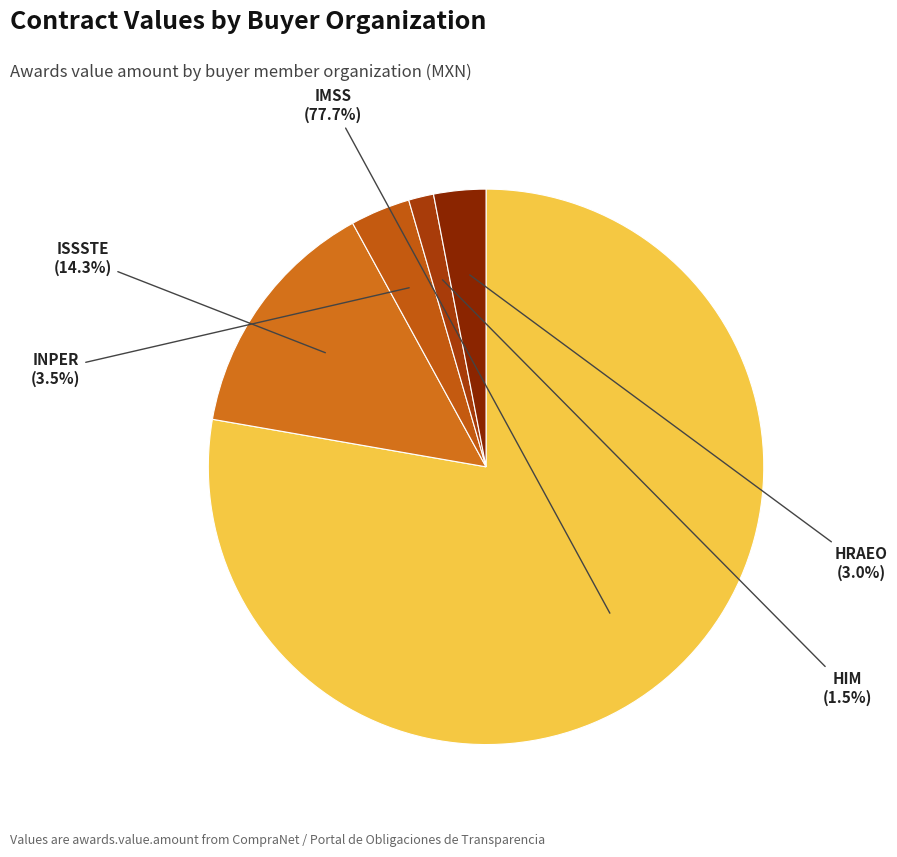

How many slices are in this pie chart?

5